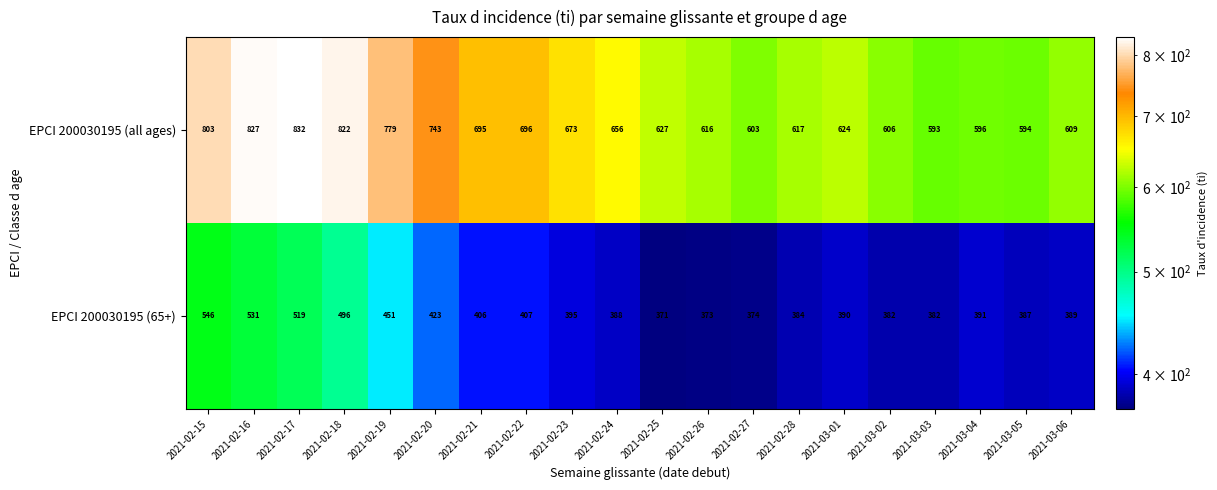

The value of EPCI 200030195 (all ages) at 2021-02-20 is 1290. True or false?

False